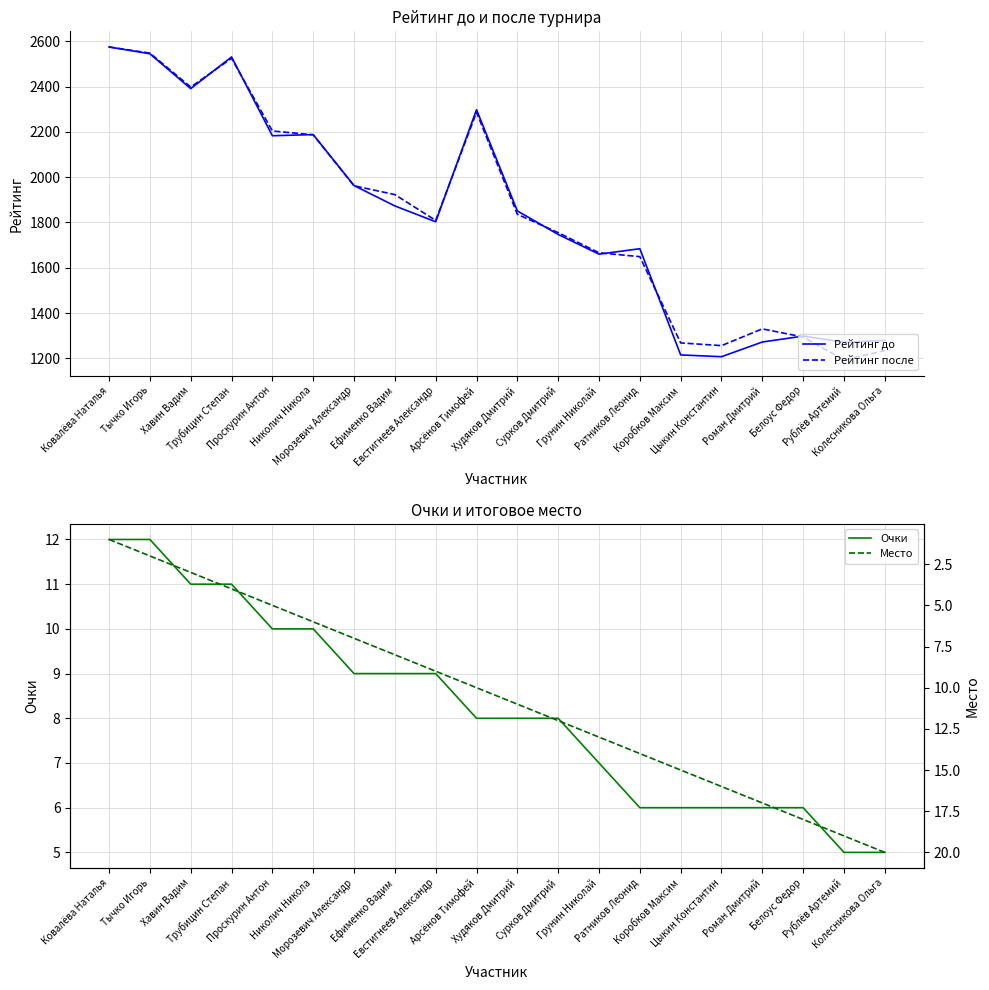

What is the lowest value of the Место series?

1